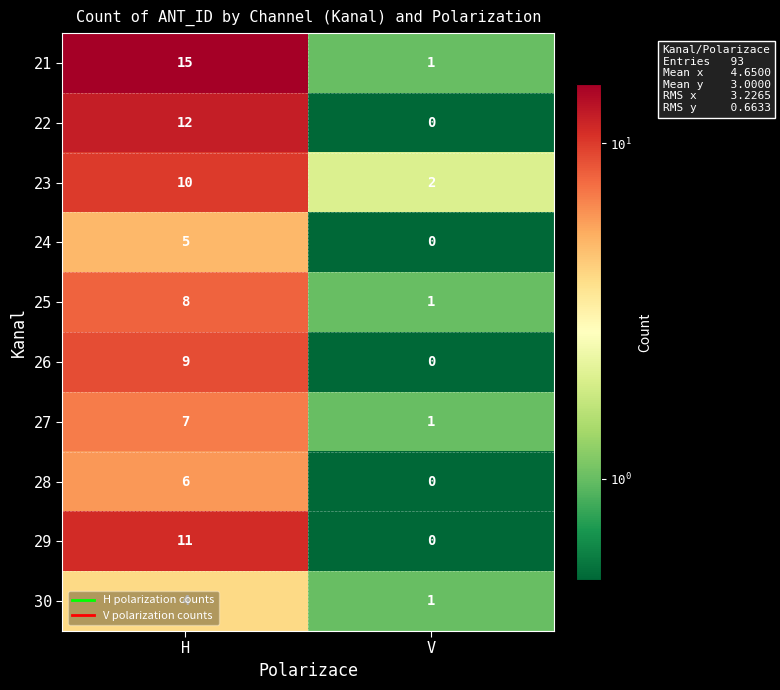

What is the difference between the maximum and minimum values in the 26 series?

9